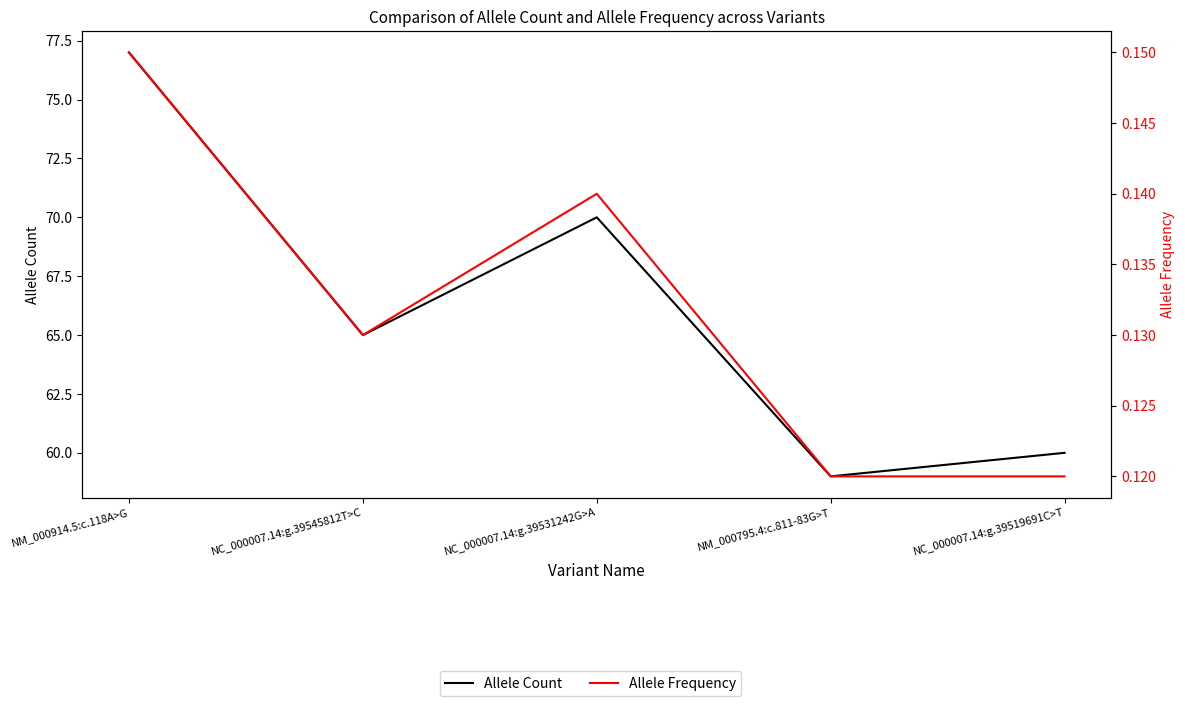

Rank the series at NC_000007.14:g.39531242G>A from highest to lowest value.

Allele Count, Allele Frequency